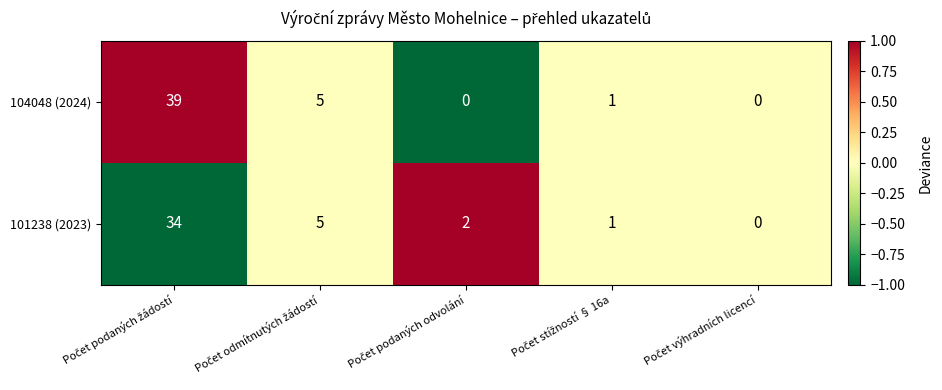

What is the difference between the maximum and minimum values in the 104048 (2024) series?

39